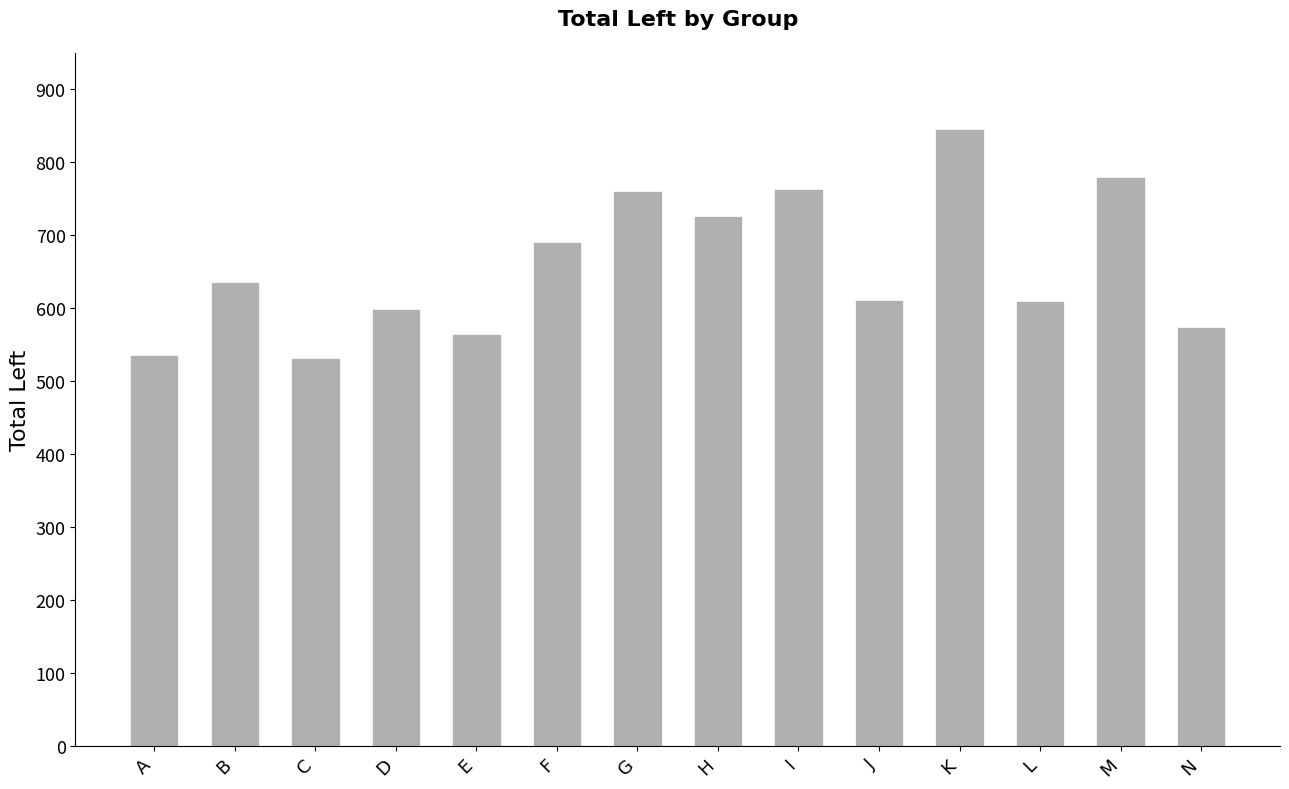

What is the minimum value shown in the chart?

532